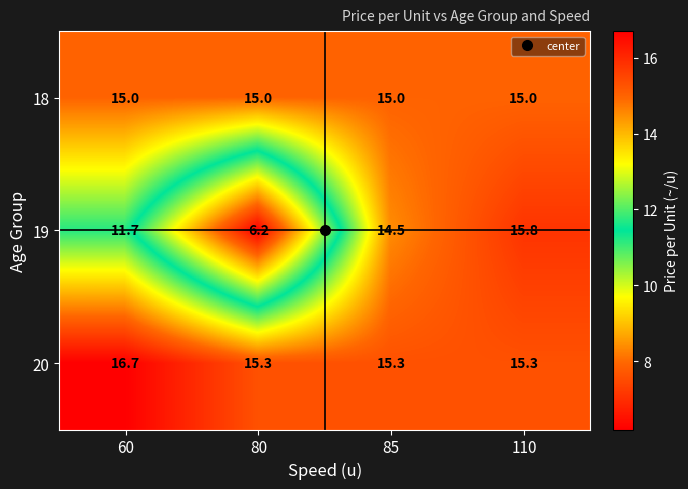

What is the maximum value shown in the chart?

16.7